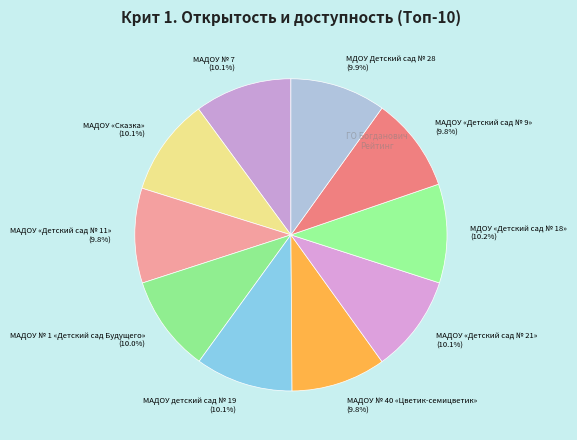

Count the number of slices in the pie.

10